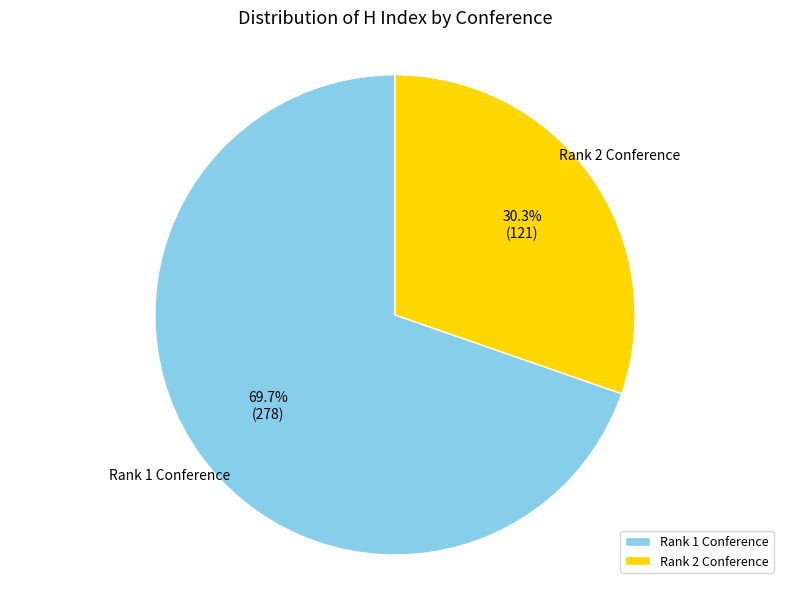

Which slice is the largest?

Rank 1 Conference